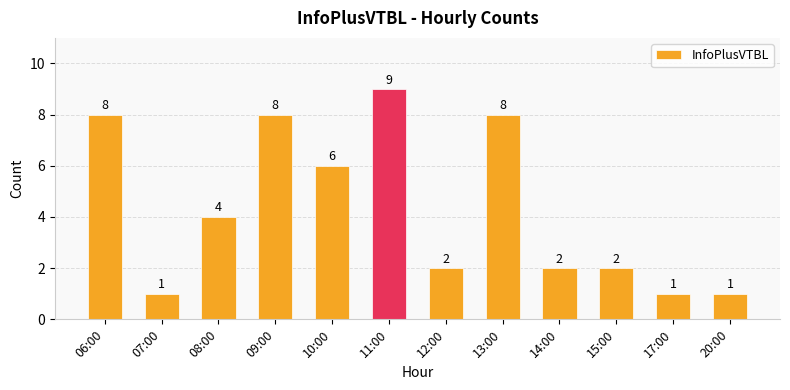

Reading left to right, list all the values displayed in this chart.

06:00=8	07:00=1	08:00=4	09:00=8	10:00=6	11:00=9	12:00=2	13:00=8	14:00=2	15:00=2	17:00=1	20:00=1